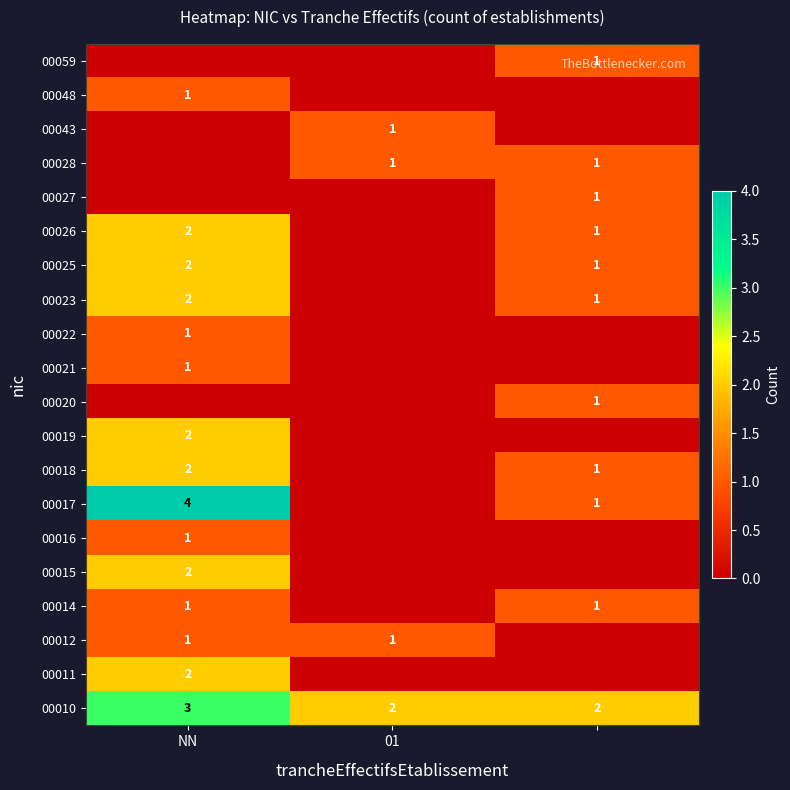

True or false: 00025 has a value of 1 at NN.

False